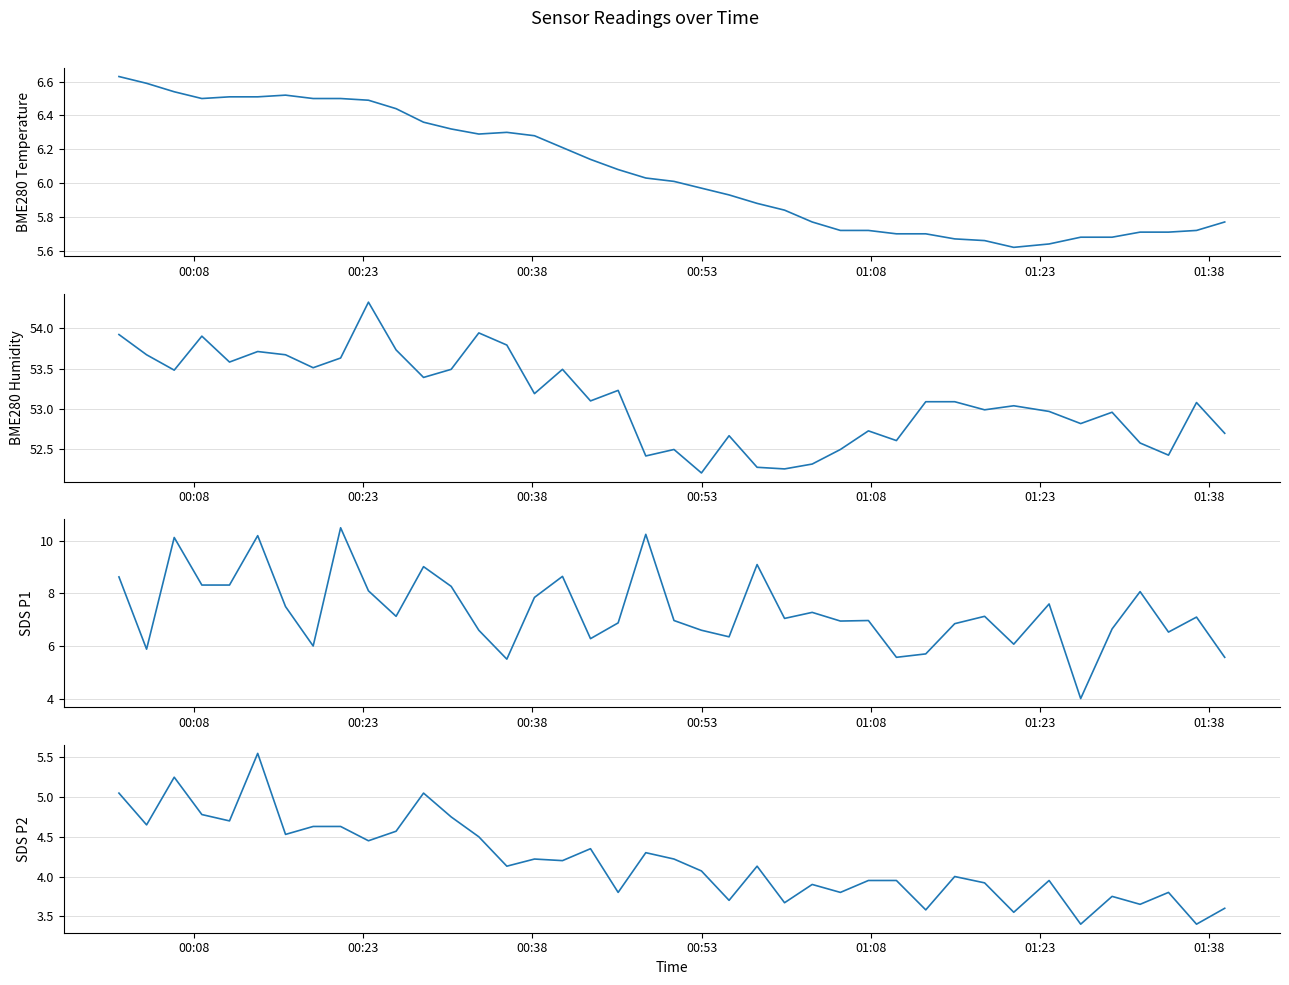

What is the value of the SDS_P2 point at the 3rd from the left?

5.2